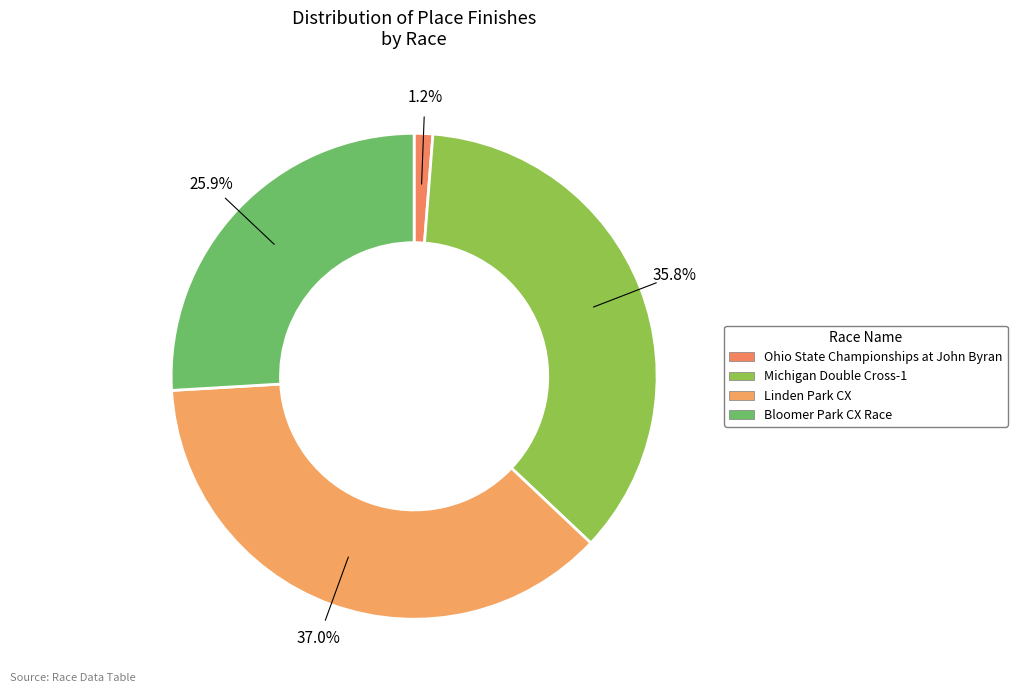

To the nearest percent, what is the average slice percentage?

25%